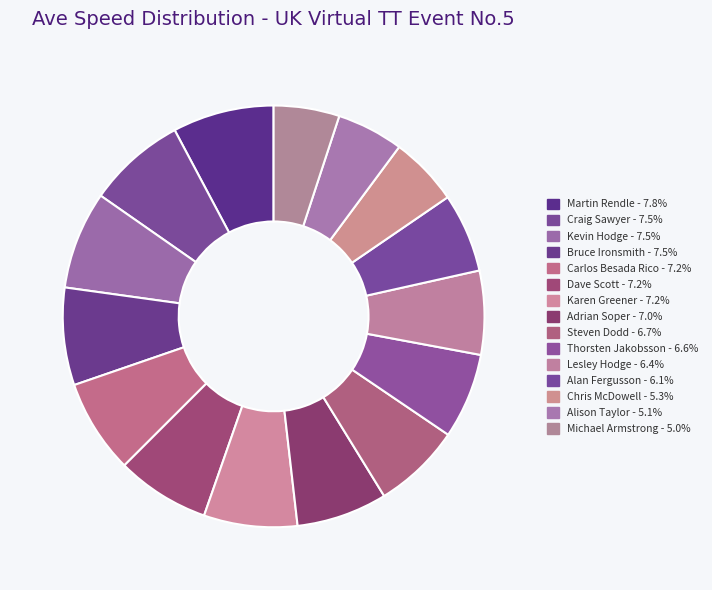

Is Alison Taylor the majority of the pie?

No